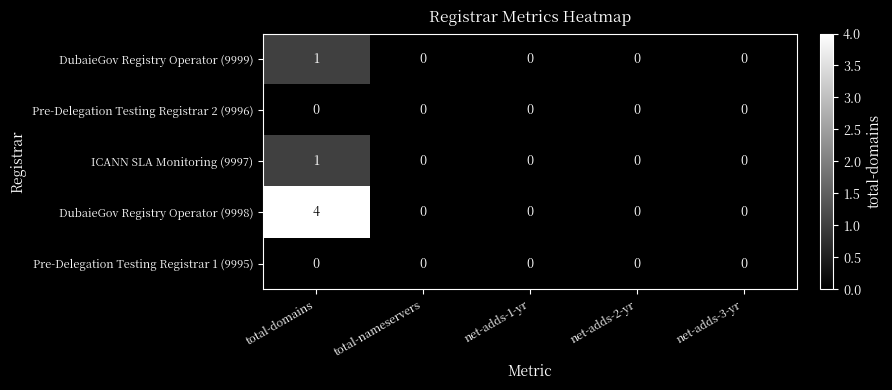

How many distinct data groups are displayed?

5